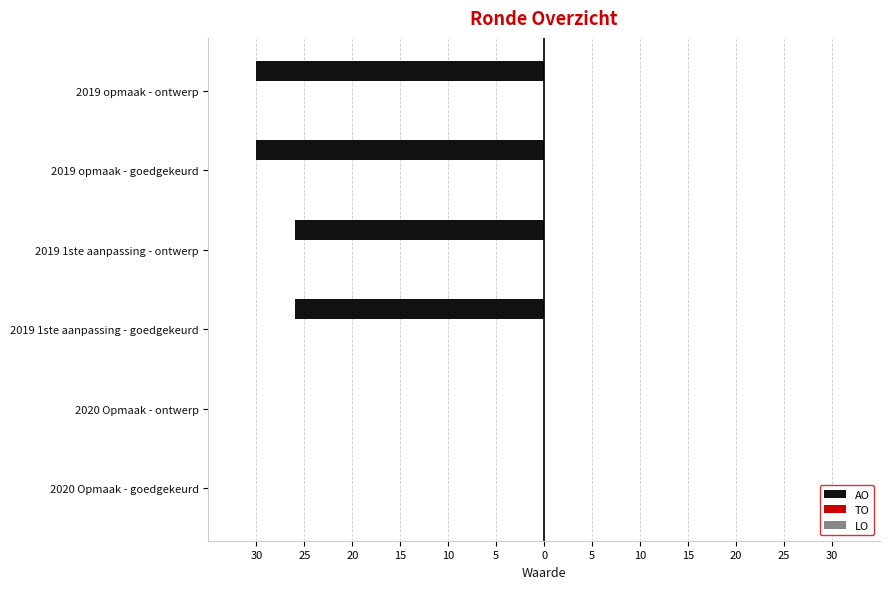

Are the bars horizontal?

Yes